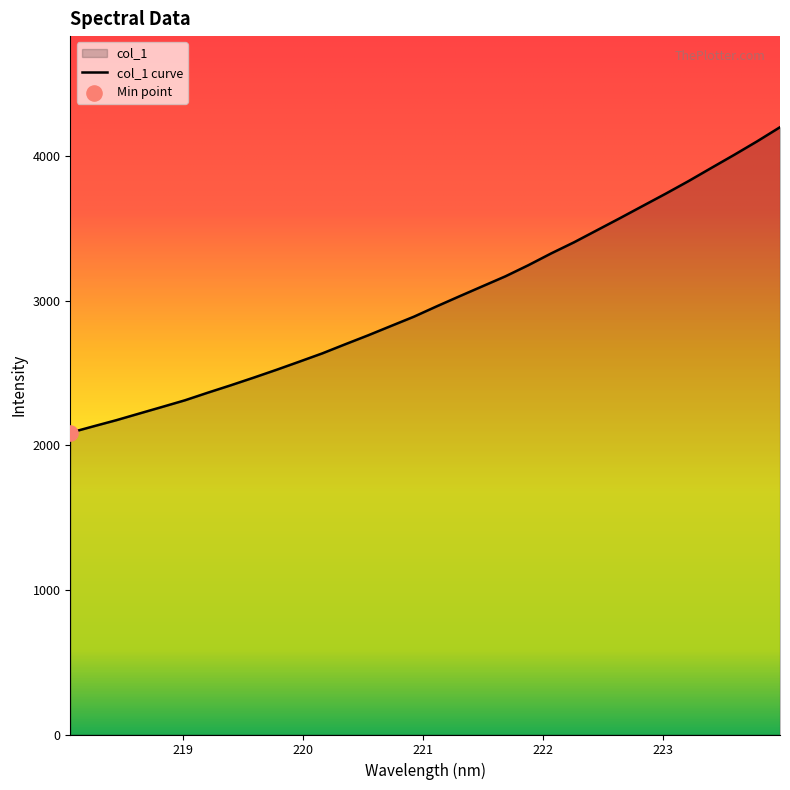

Between 222.0721 and 218.6332, which is larger?

222.0721